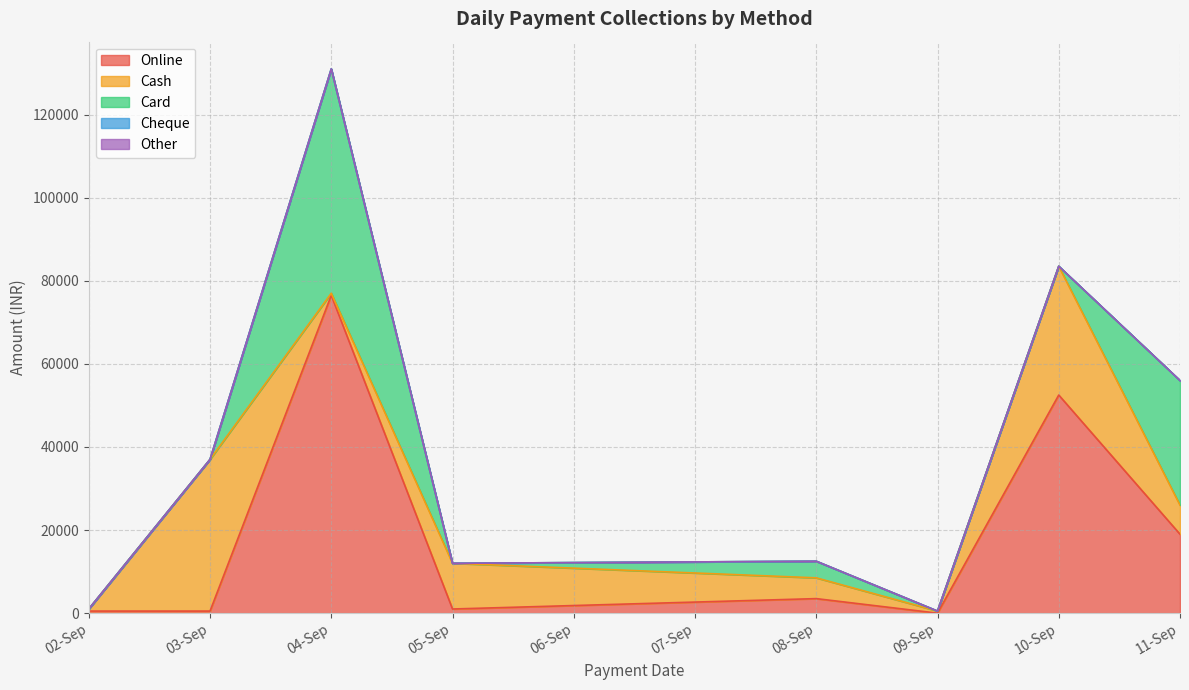

True or false: Cheque has a value of 0 at 10-09-2024.

True